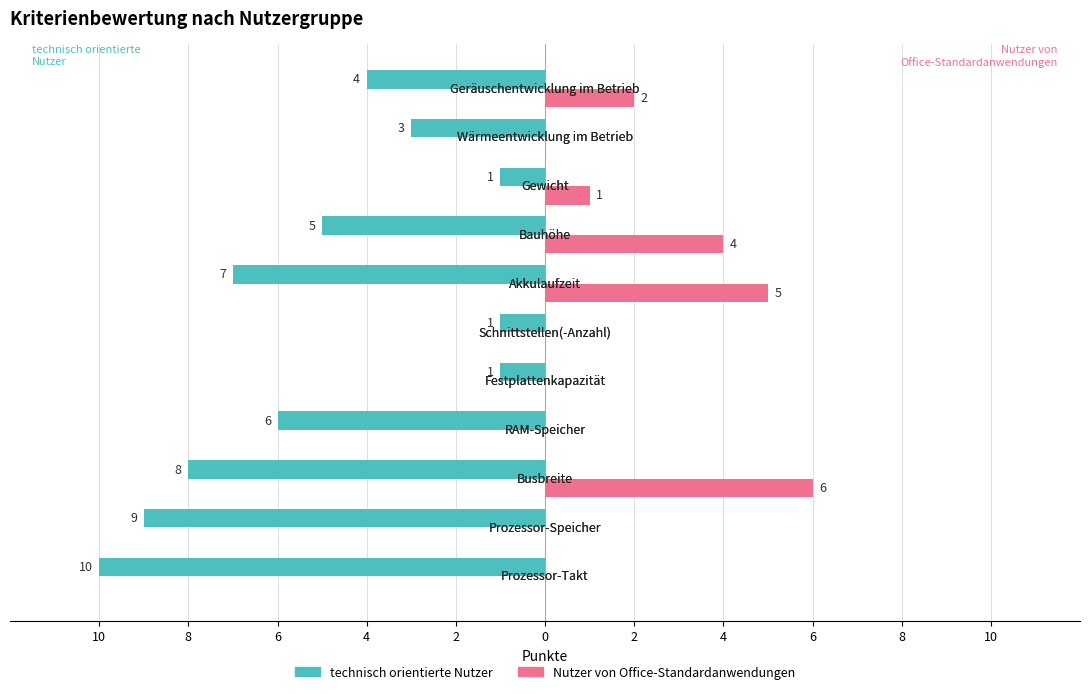

What is the value of the Nutzer von Office-Standardanwendungen bar at the 9th from the left?

6